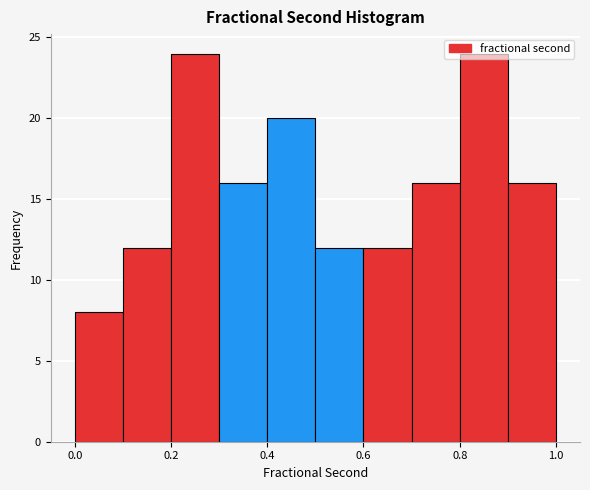

Reading left to right, transcribe this chart: for each bar, give the range it covers on the x-axis and its height. The values are not printed on the chart, so give them approximately, as read against the axis.

0.0 to 0.1: 8
0.1 to 0.2: 12
0.2 to 0.3: 24
0.3 to 0.4: 16
0.4 to 0.5: 20
0.5 to 0.6: 12
0.6 to 0.7: 12
0.7 to 0.8: 16
0.8 to 0.9: 24
0.9 to 1.0: 16